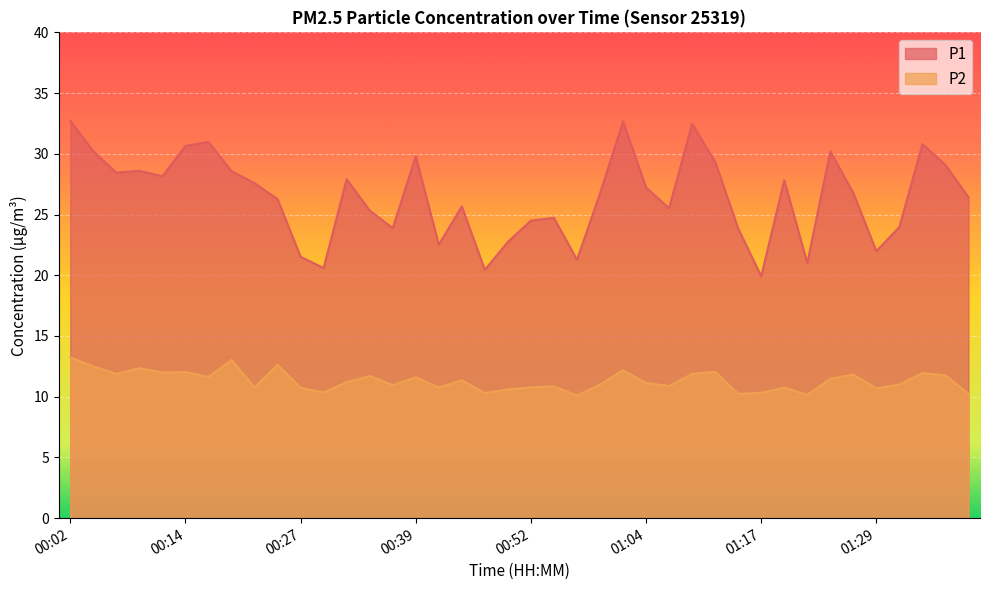

At which category does P2 reach its first local valley?

00:07